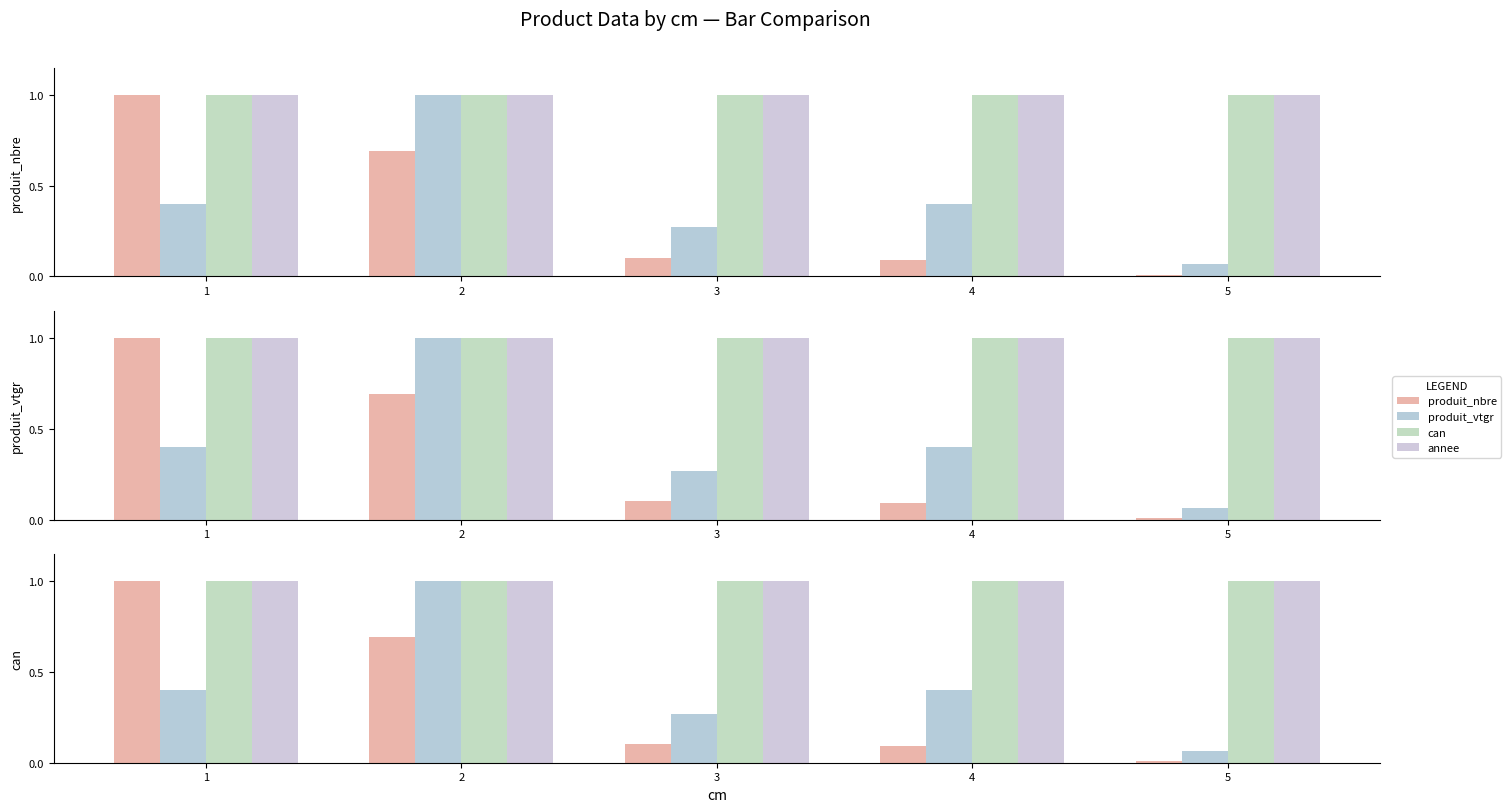

Which category has the lowest value across all series?

5